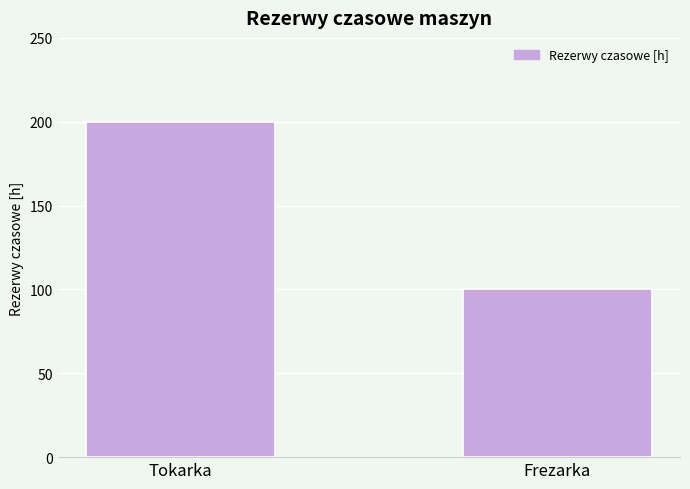

What is the difference between the values at Tokarka and Frezarka?

100